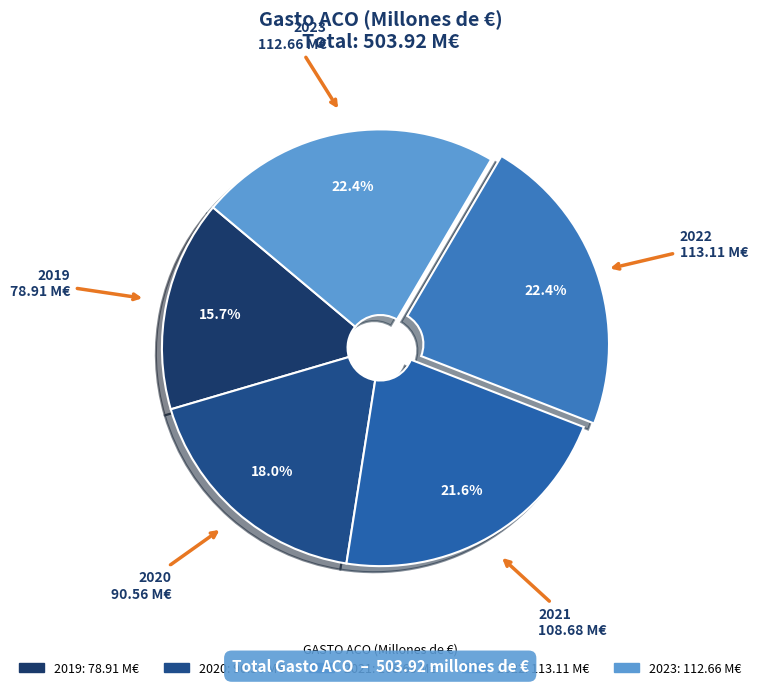

Is it true that 2021 is 36% of the pie?

False